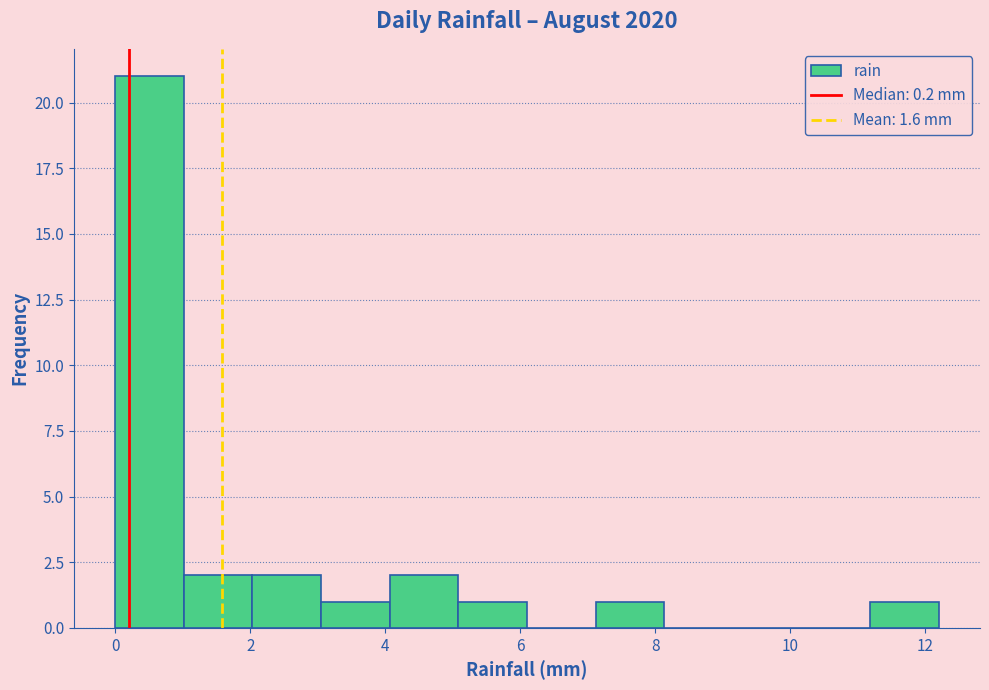

Reading left to right, transcribe this chart: for each bar, give the range it covers on the x-axis and its height. Neither the bar edges nor the heights are printed on the chart, so give them approximately, as read against the axes.

0.0 to 1.0: 21
1.0 to 2.0: 2
2.0 to 3.0: 2
3.0 to 4.0: 1
4.0 to 5.0: 2
5.0 to 6.2: 1
6.2 to 7.2: 0
7.2 to 8.2: 1
8.2 to 9.2: 0
9.2 to 10.2: 0
10.2 to 11.2: 0
11.2 to 12.2: 1